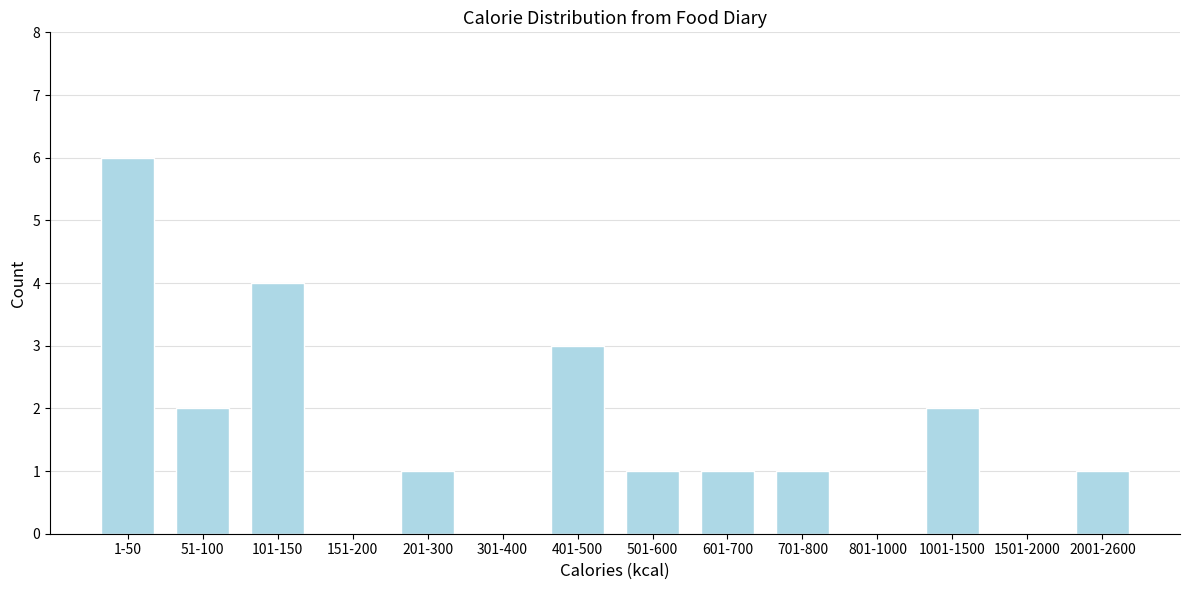

Reading right to left, what are all the values shown in this chart?

2001-2600=1	1501-2000=0	1001-1500=2	801-1000=0	701-800=1	601-700=1	501-600=1	401-500=3	301-400=0	201-300=1	151-200=0	101-150=4	51-100=2	1-50=6